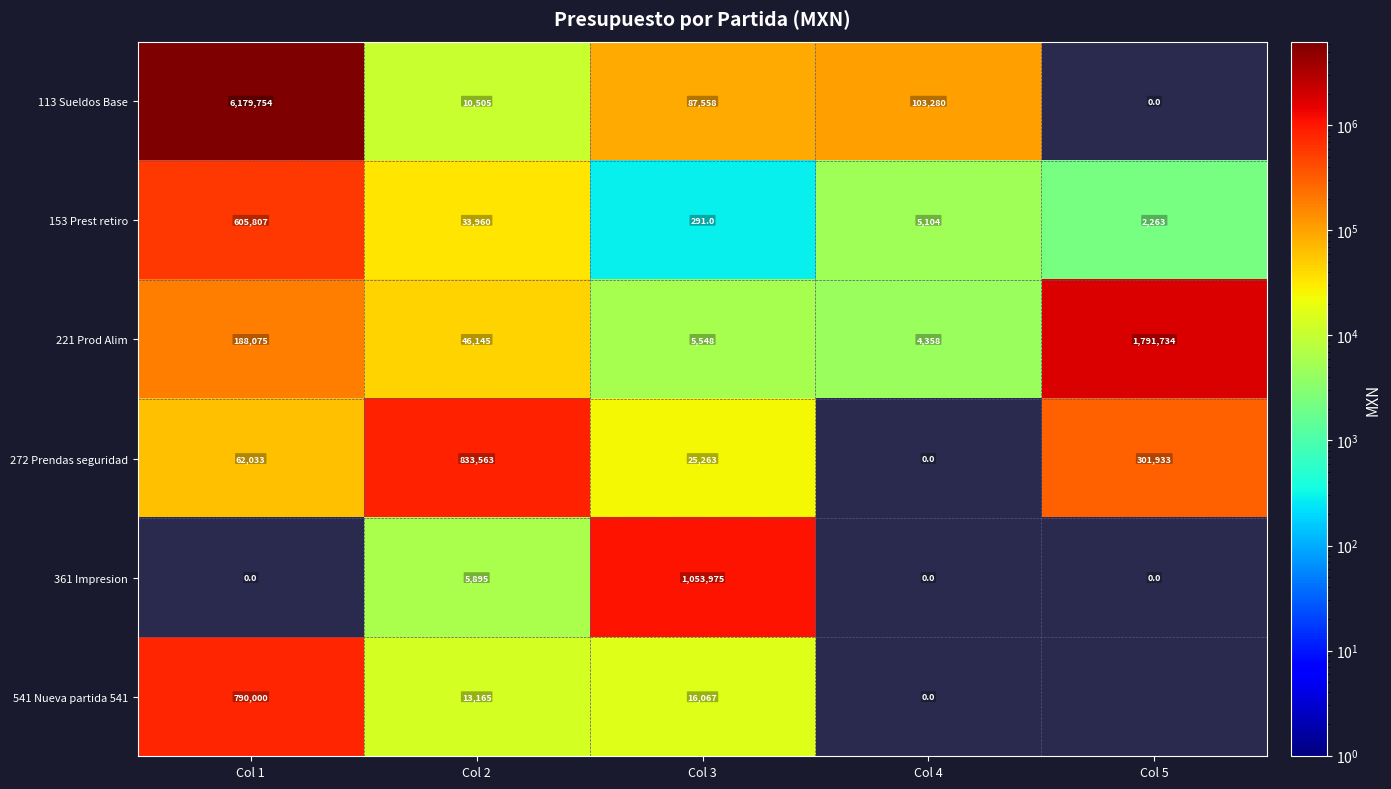

Is the value of 153 Prest retiro at Col 2 greater than the value of 272 Prendas seguridad at Col 3?

Yes